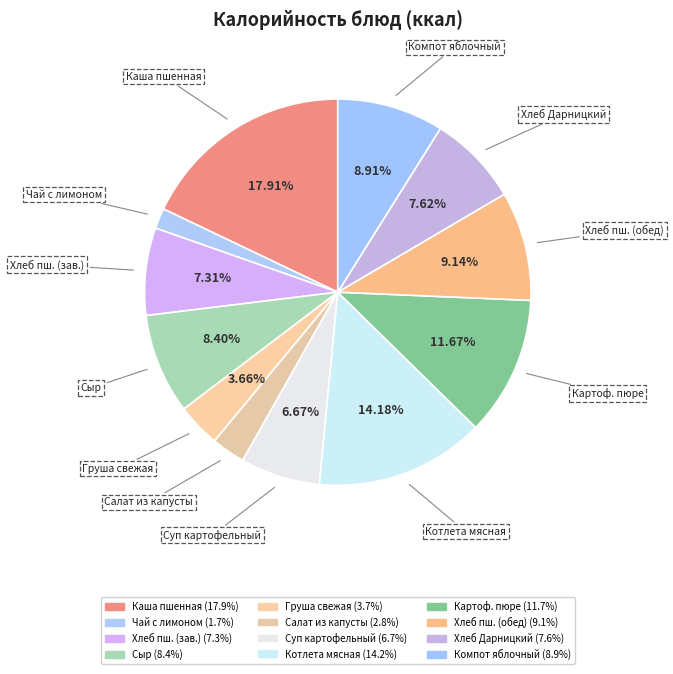

Which category has the smallest portion of the pie?

Чай с сахаром и лимоном